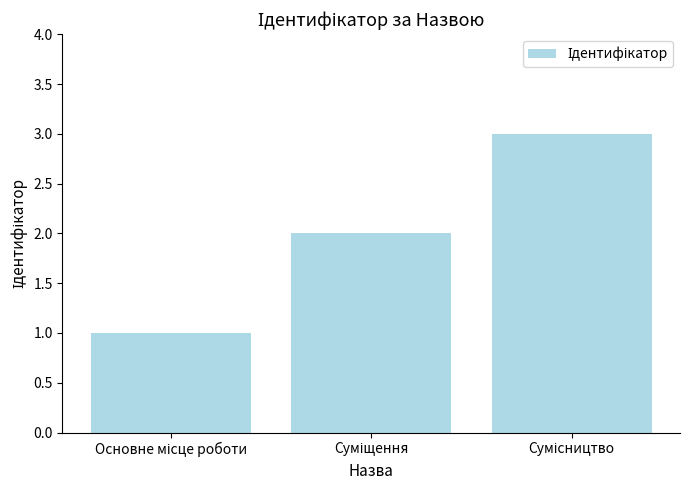

What is the smallest value displayed?

1